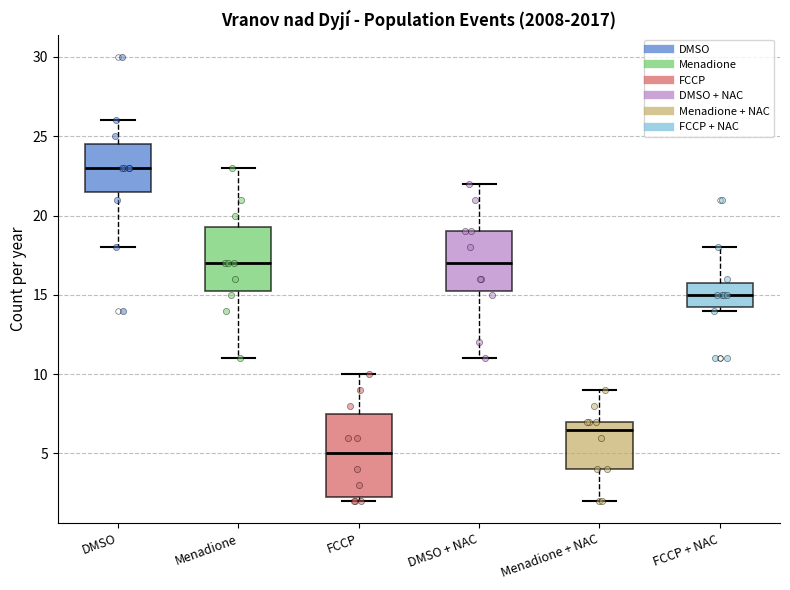

Reading left to right, read every box against the y-axis: the position of its median line, the range the box covers, and the ends of its whiskers. The values are not printed on the chart, so give them approximately, as read against the axis.

DMSO: median 23.0, box 21.5 to 24.5, whiskers 18.0 to 26.0
Menadione: median 17.0, box 15.5 to 19.5, whiskers 11.0 to 23.0
FCCP: median 5.0, box 2.5 to 7.5, whiskers 2.0 to 10.0
DMSO + NAC: median 17.0, box 15.5 to 19.0, whiskers 11.0 to 22.0
Menadione + NAC: median 6.5, box 4.0 to 7.0, whiskers 2.0 to 9.0
FCCP + NAC: median 15.0, box 14.5 to 16.0, whiskers 14.0 to 18.0